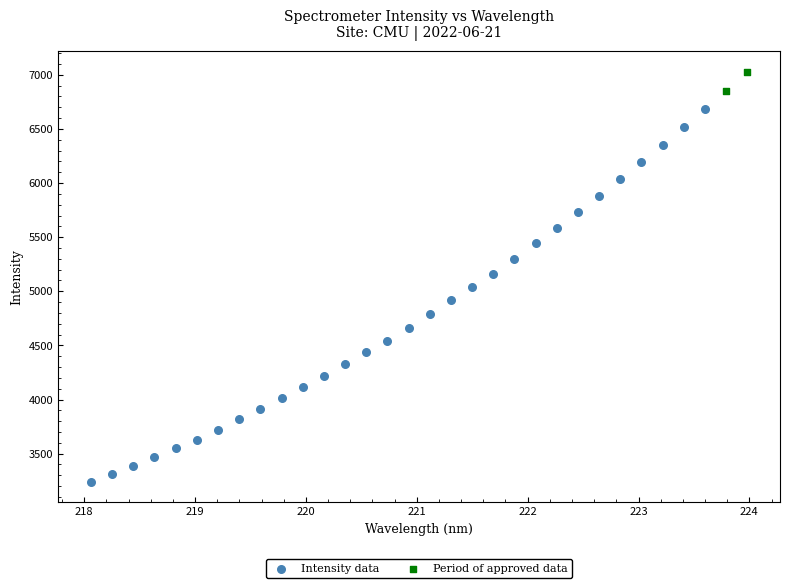

Which series reaches the minimum Y coordinate?

Intensity data